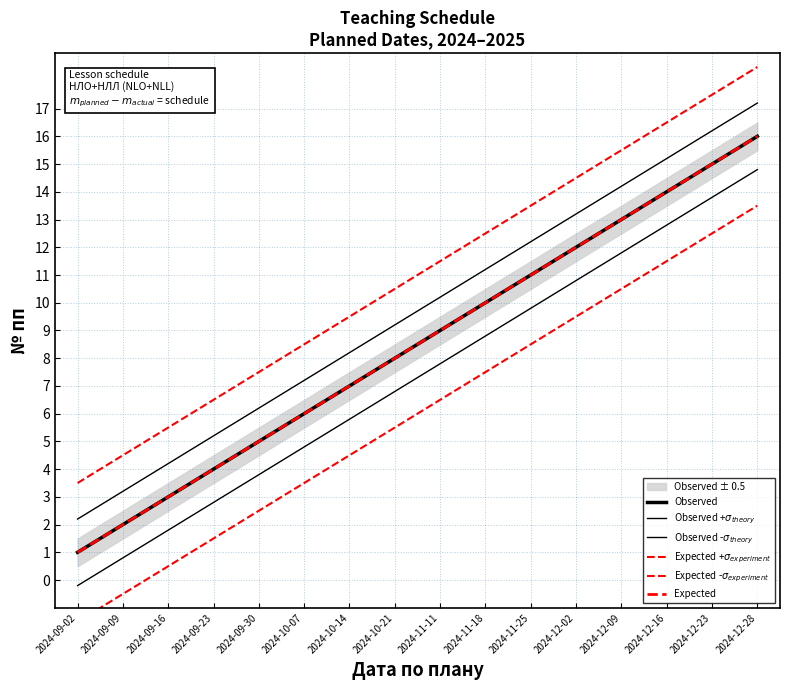

True or false: Observed +$\sigma_{theory}$ and Expected +$\sigma_{experiment}$ cross at least once.

False